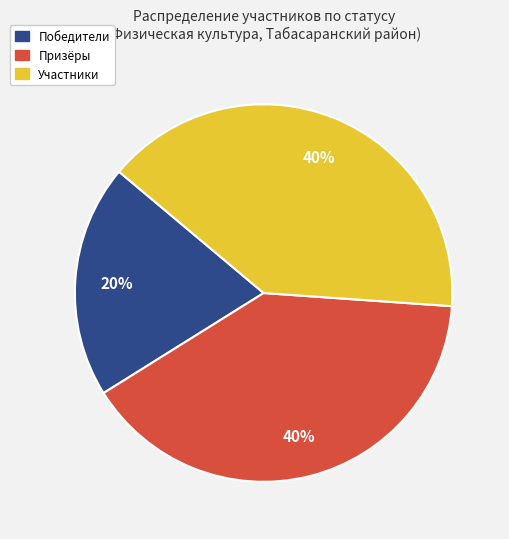

Is there any slice that represents more than half of the pie?

No